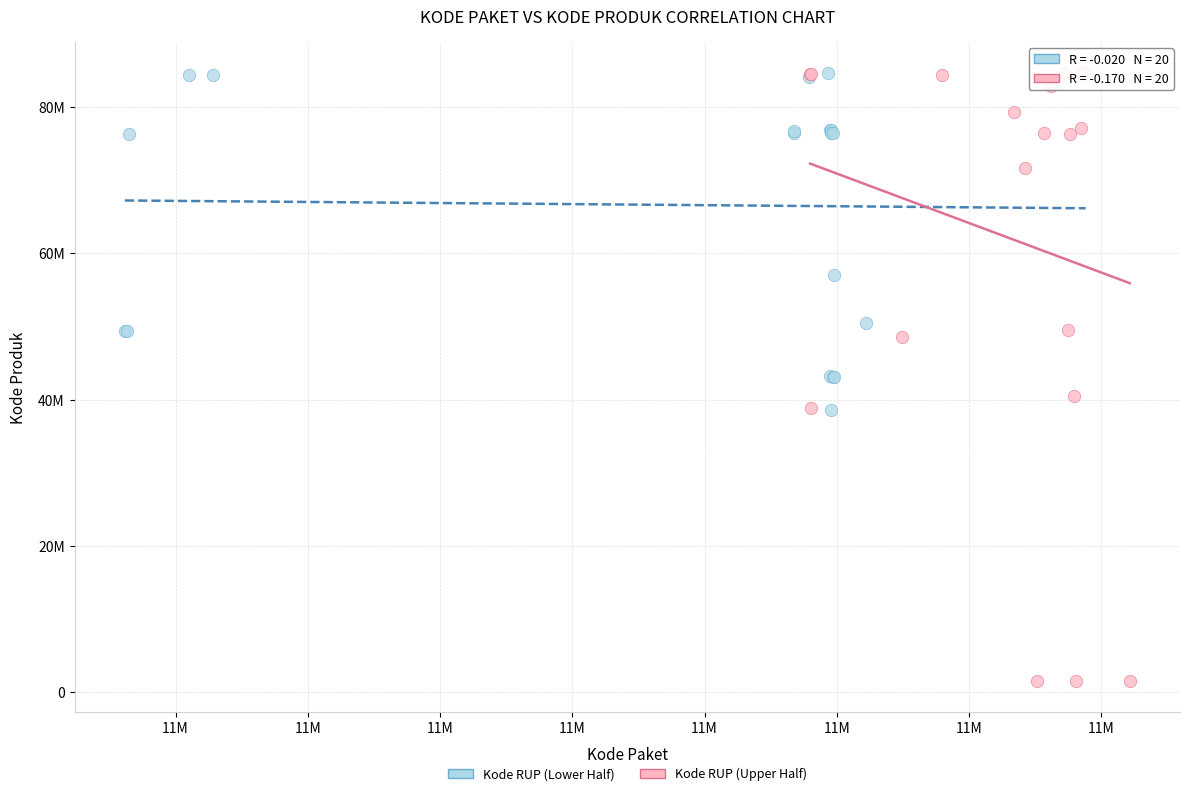

What are all the series names shown in the legend?

Kode RUP (Lower Half), Kode RUP (Upper Half)